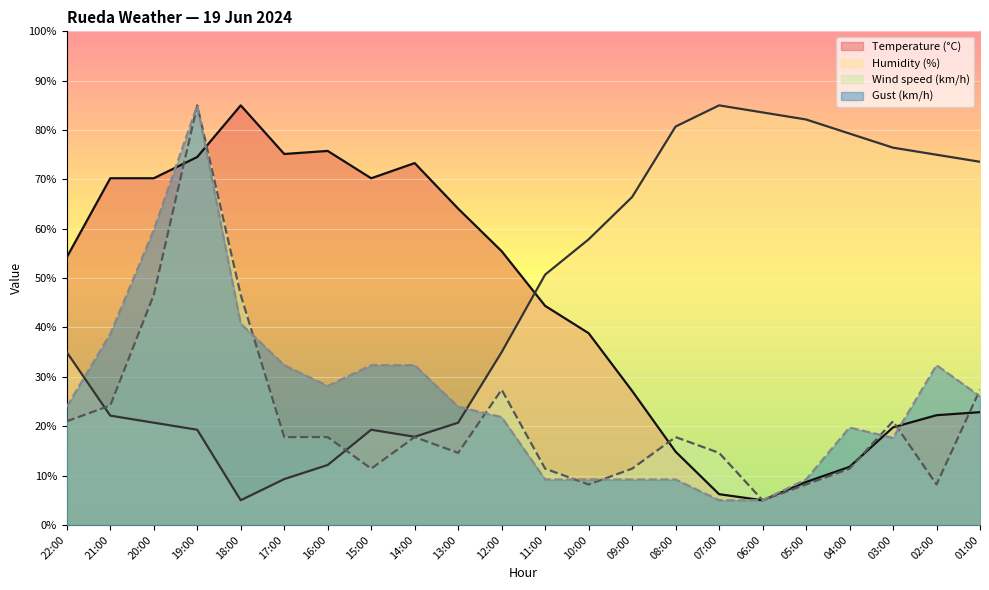

Between 07:00 and 05:00, which is larger?

05:00